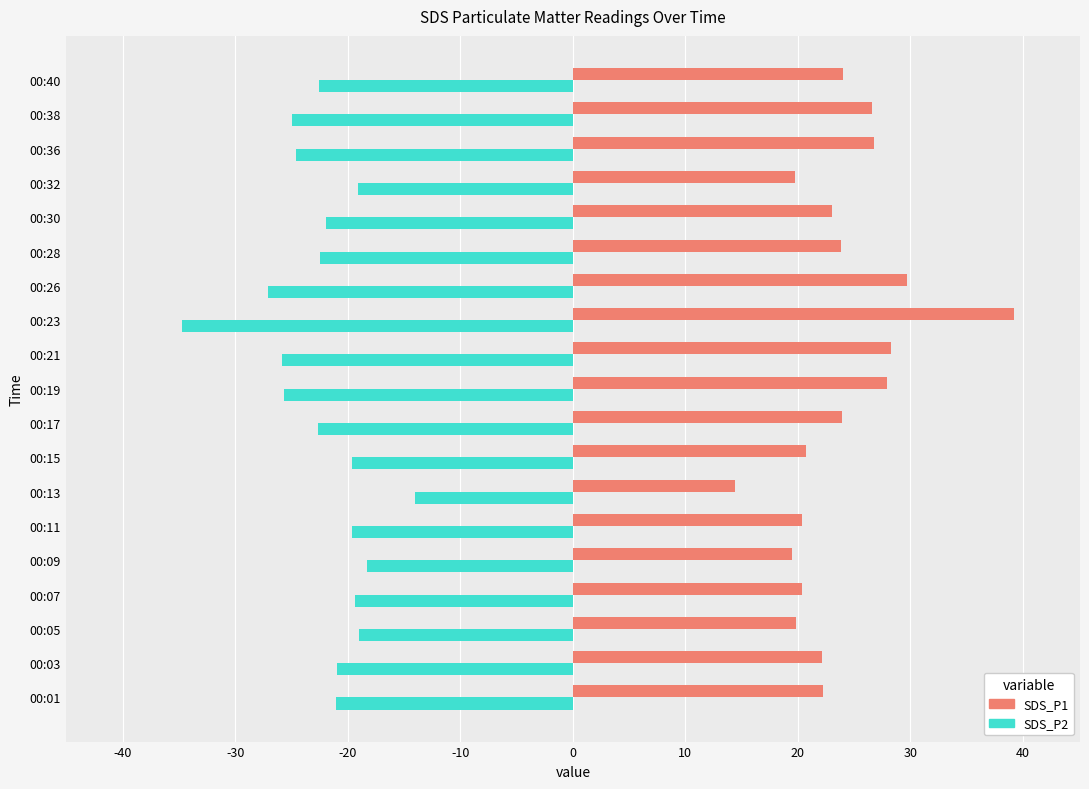

Which series has the largest total across all categories?

SDS_P1